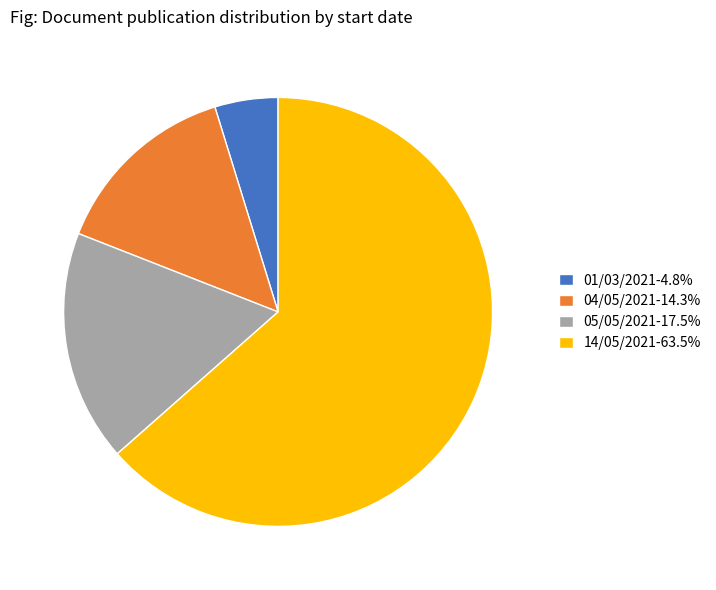

How many segments does this pie chart have?

4